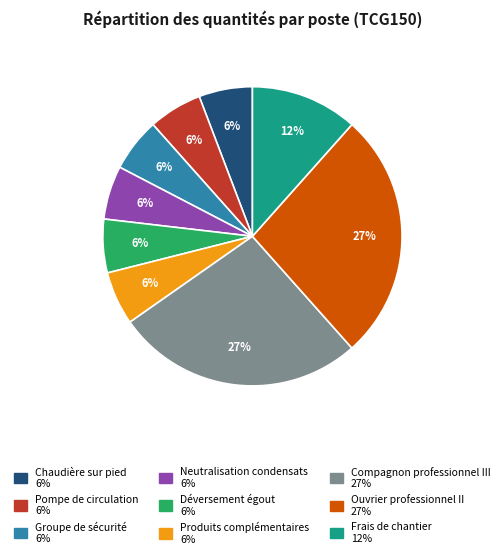

Is it true that Déversement égout is 6% of the pie?

True